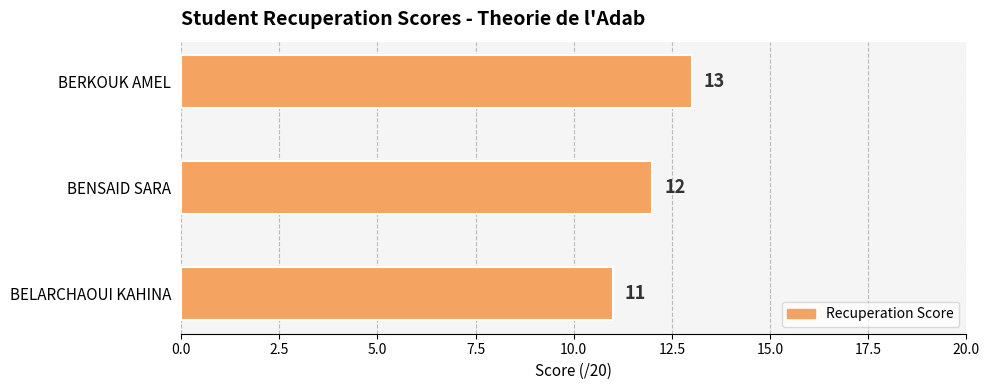

What is the maximum value shown in the chart?

13